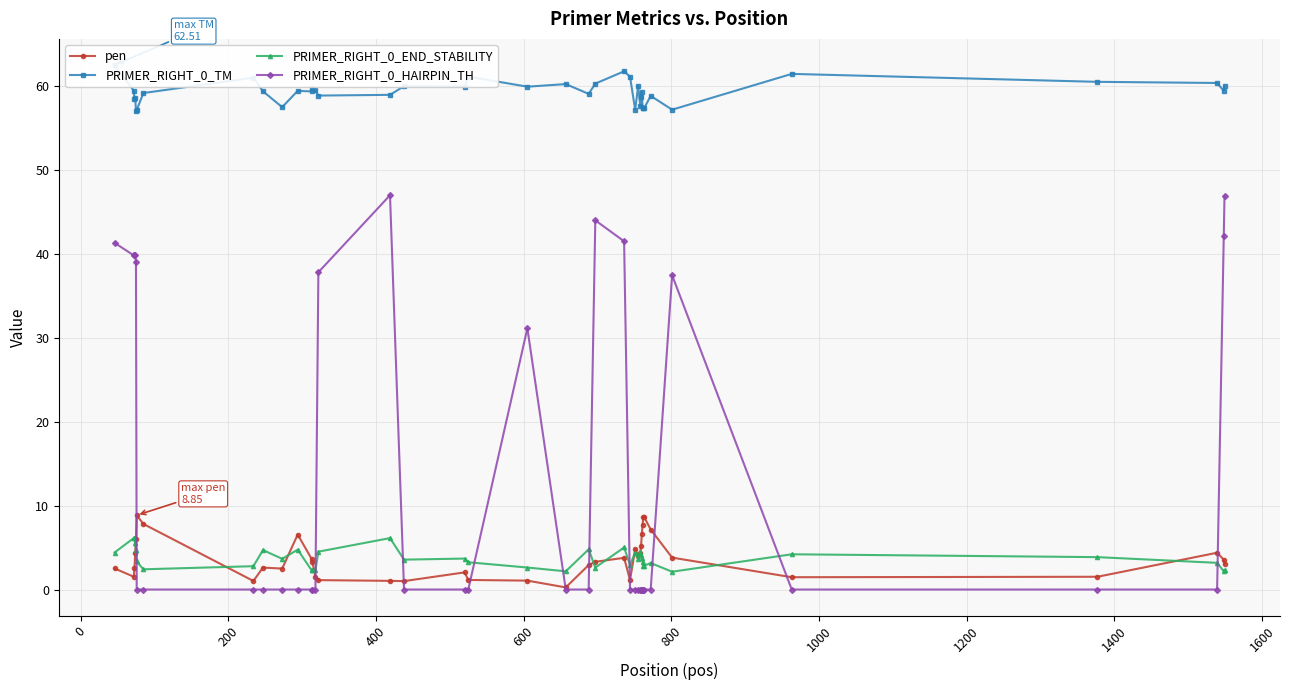

True or false: PRIMER_RIGHT_0_END_STABILITY has more than 2 interior local peaks.

True